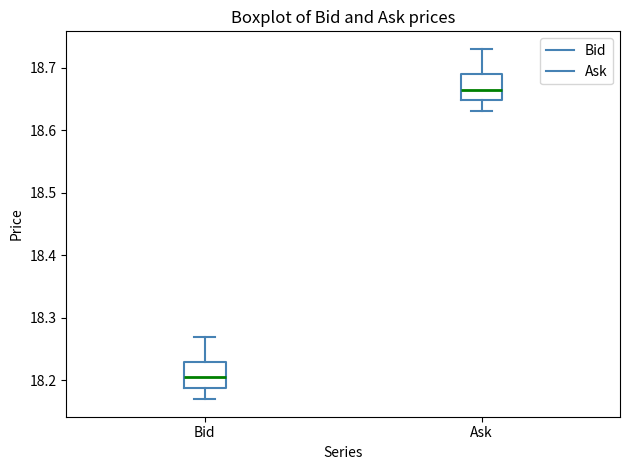

Reading left to right, transcribe this box plot: for each box, give where its median line is, the range the box spans, and where its two whiskers end, as read against the y-axis. The values are not printed on the chart, so give them approximately, as read against the axis.

Bid: median 18.21, box 18.19 to 18.23, whiskers 18.17 to 18.27
Ask: median 18.67, box 18.65 to 18.69, whiskers 18.63 to 18.73